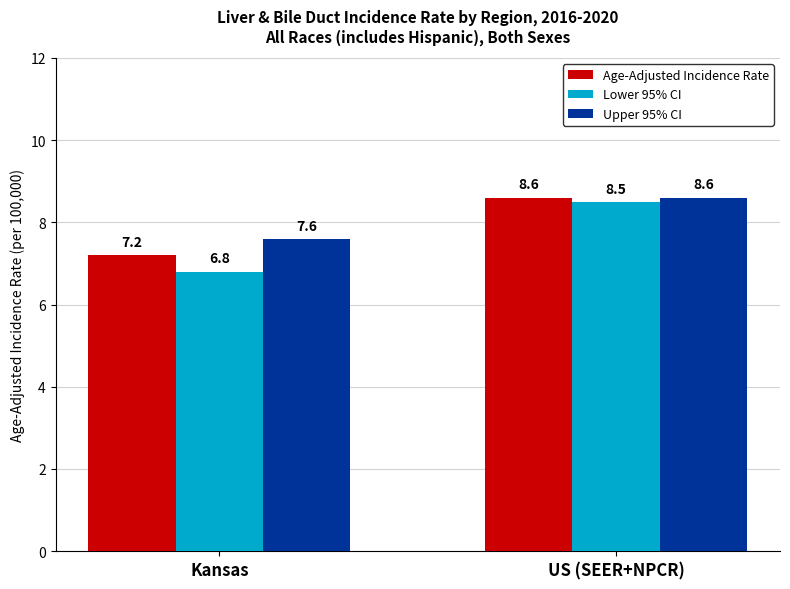

How many bars are there in total?

6